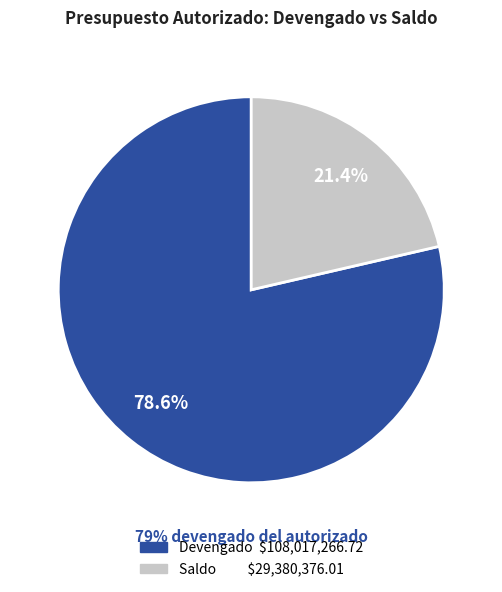

Which slice represents more than half of the pie?

Devengado